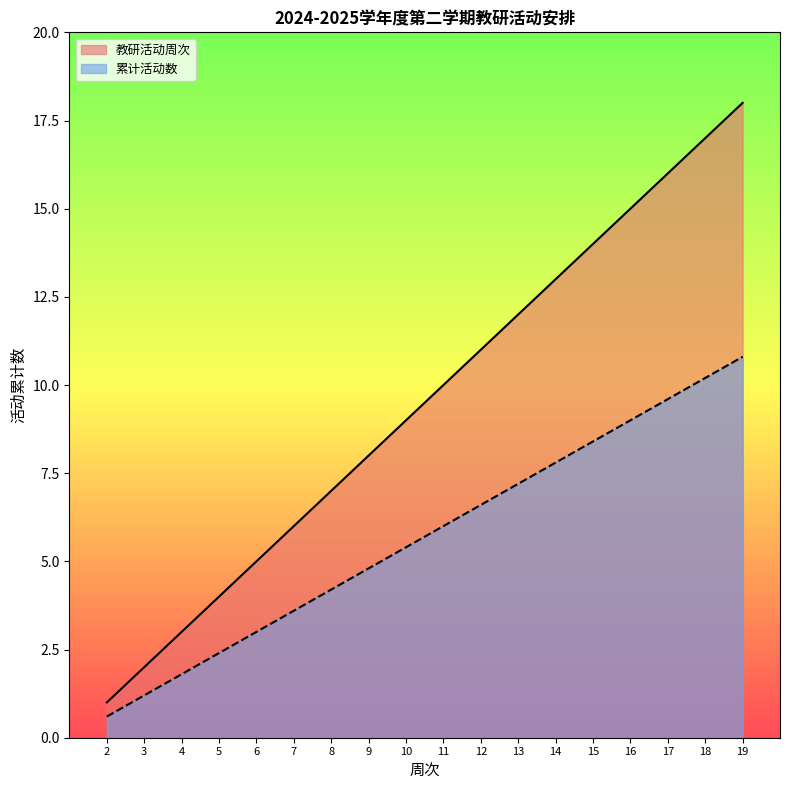

True or false: 教研活动周次 and 累计活动数 cross at least once.

False